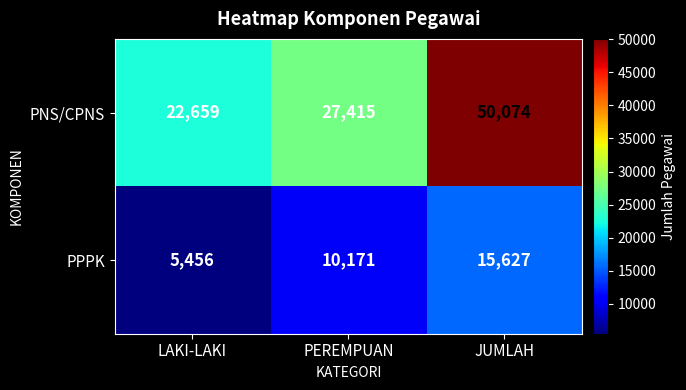

What is the sum of all PPPK values?

31254